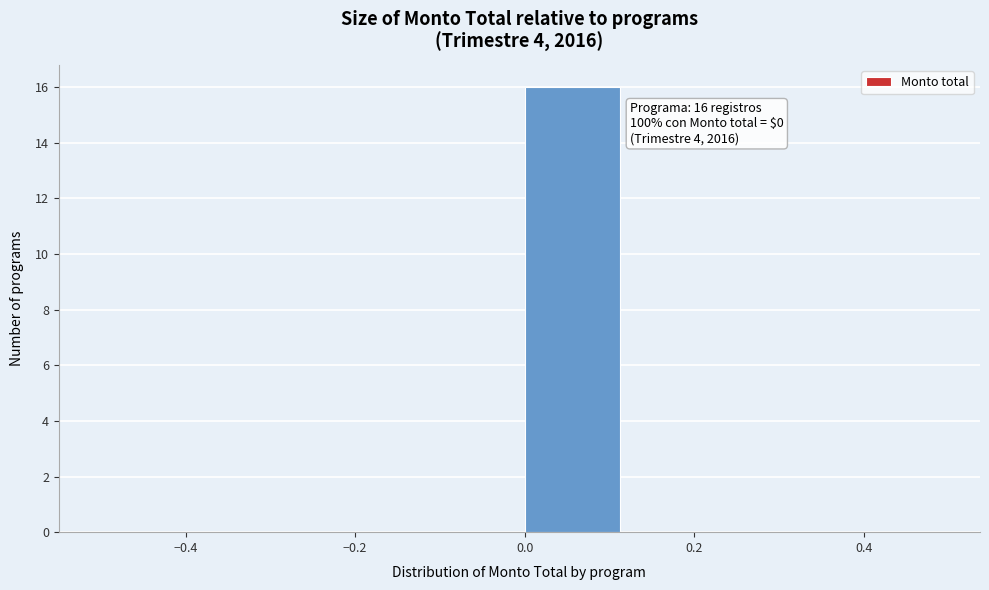

Over which range of the x-axis is the bar tallest?

0.000 to 0.125